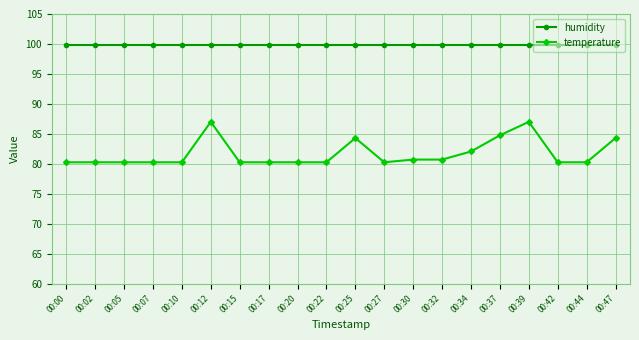

True or false: temperature and humidity cross at least once.

False